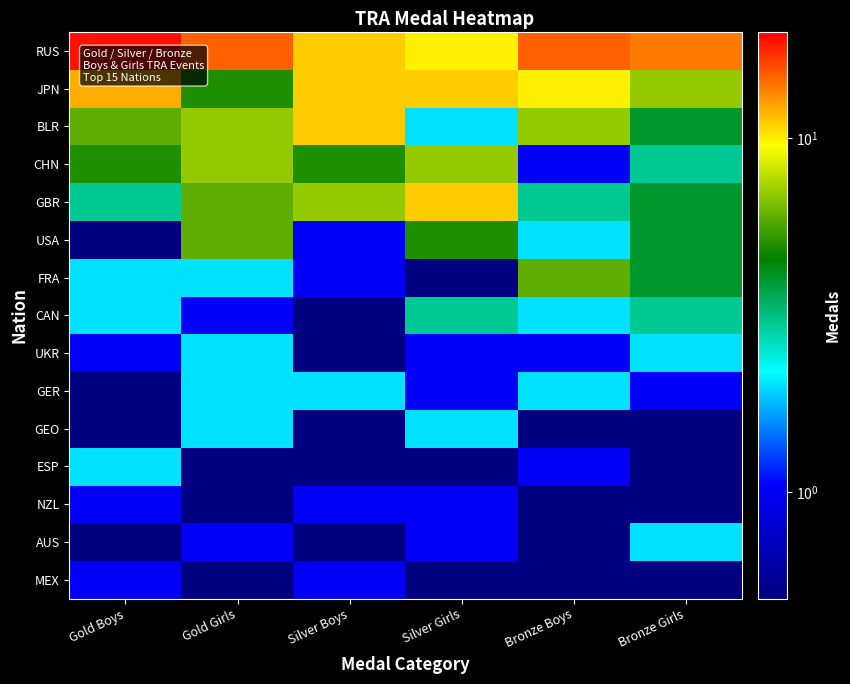

Reading left to right, what are all the values shown in this chart?

RUS: Gold Boys=19.0	Gold Girls=15.0	Silver Boys=11.0	Silver Girls=10.0	Bronze Boys=15.0	Bronze Girls=14.0
JPN: Gold Boys=12.0	Gold Girls=5.0	Silver Boys=11.0	Silver Girls=11.0	Bronze Boys=10.0	Bronze Girls=7.0
BLR: Gold Boys=6.0	Gold Girls=7.0	Silver Boys=11.0	Silver Girls=2.0	Bronze Boys=7.0	Bronze Girls=4.0
CHN: Gold Boys=5.0	Gold Girls=7.0	Silver Boys=5.0	Silver Girls=7.0	Bronze Boys=1.0	Bronze Girls=3.0
GBR: Gold Boys=3.0	Gold Girls=6.0	Silver Boys=7.0	Silver Girls=11.0	Bronze Boys=3.0	Bronze Girls=4.0
USA: Gold Boys=0.5	Gold Girls=6.0	Silver Boys=1.0	Silver Girls=5.0	Bronze Boys=2.0	Bronze Girls=4.0
FRA: Gold Boys=2.0	Gold Girls=2.0	Silver Boys=1.0	Silver Girls=0.5	Bronze Boys=6.0	Bronze Girls=4.0
CAN: Gold Boys=2.0	Gold Girls=1.0	Silver Boys=0.5	Silver Girls=3.0	Bronze Boys=2.0	Bronze Girls=3.0
UKR: Gold Boys=1.0	Gold Girls=2.0	Silver Boys=0.5	Silver Girls=1.0	Bronze Boys=1.0	Bronze Girls=2.0
GER: Gold Boys=0.5	Gold Girls=2.0	Silver Boys=2.0	Silver Girls=1.0	Bronze Boys=2.0	Bronze Girls=1.0
GEO: Gold Boys=0.5	Gold Girls=2.0	Silver Boys=0.5	Silver Girls=2.0	Bronze Boys=0.5	Bronze Girls=0.5
ESP: Gold Boys=2.0	Gold Girls=0.5	Silver Boys=0.5	Silver Girls=0.5	Bronze Boys=1.0	Bronze Girls=0.5
NZL: Gold Boys=1.0	Gold Girls=0.5	Silver Boys=1.0	Silver Girls=1.0	Bronze Boys=0.5	Bronze Girls=0.5
AUS: Gold Boys=0.5	Gold Girls=1.0	Silver Boys=0.5	Silver Girls=1.0	Bronze Boys=0.5	Bronze Girls=2.0
MEX: Gold Boys=1.0	Gold Girls=0.5	Silver Boys=1.0	Silver Girls=0.5	Bronze Boys=0.5	Bronze Girls=0.5